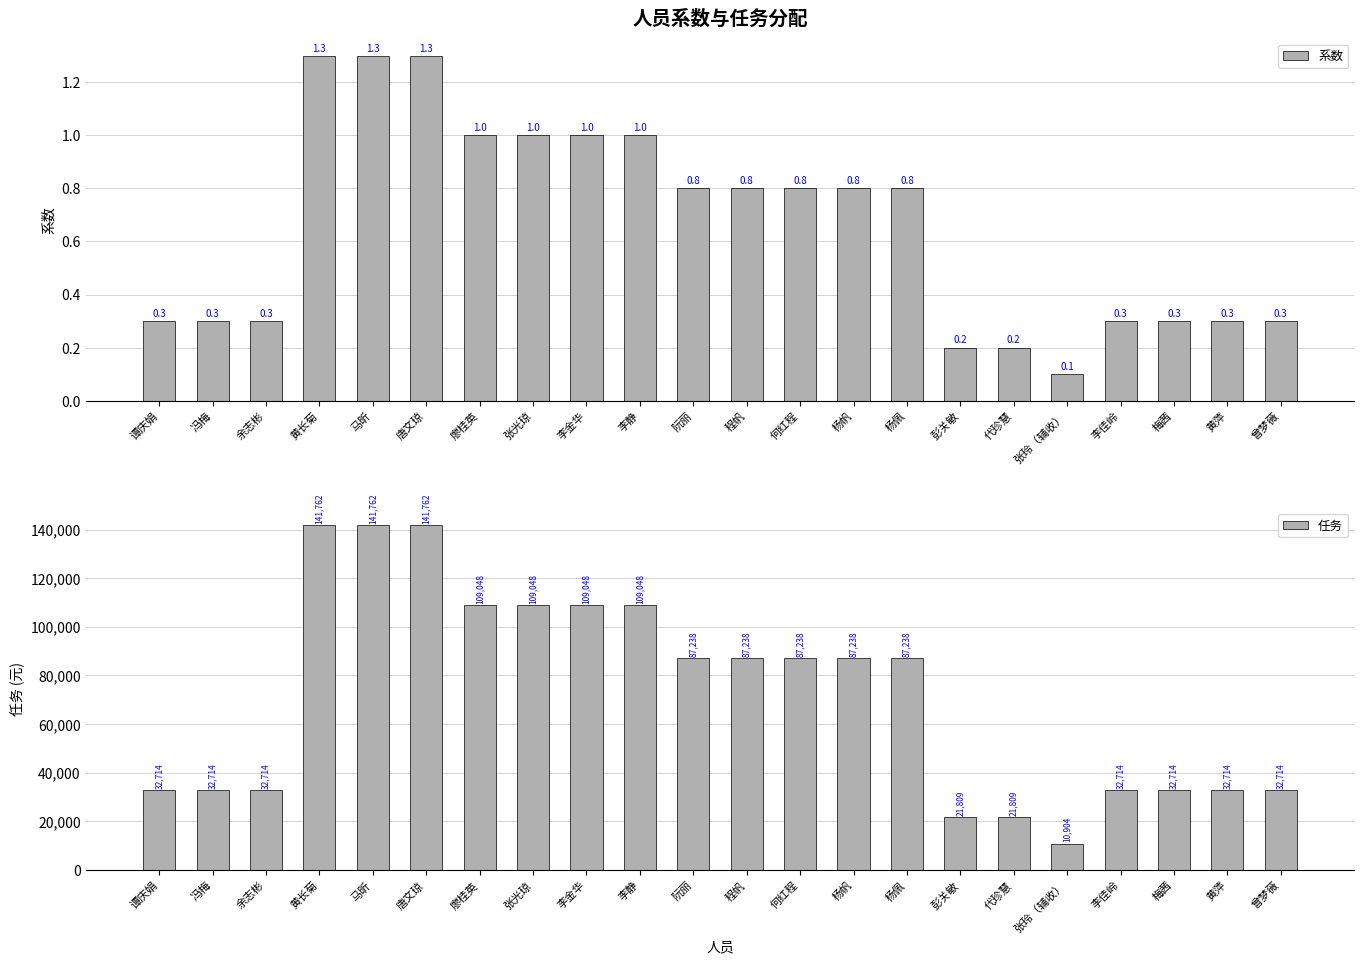

Rank the series at 唐文琼 from lowest to highest value.

系数, 任务